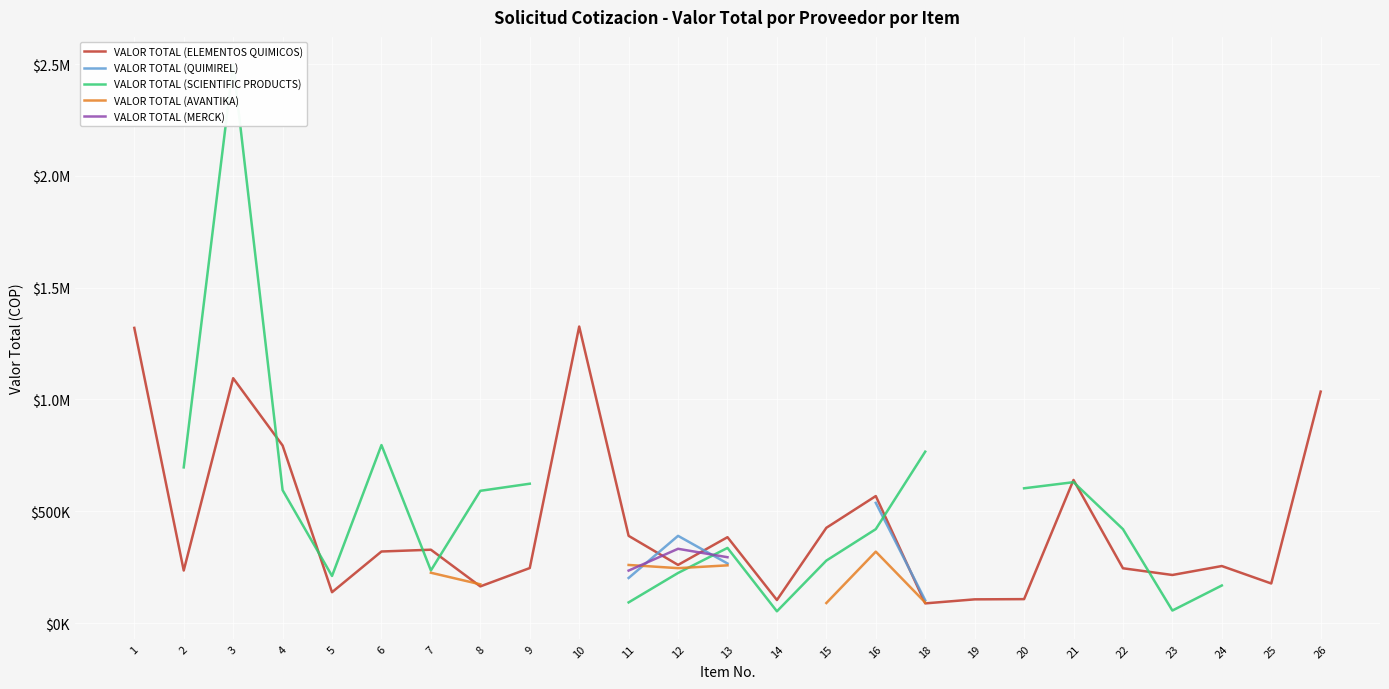

Is this an area chart (filled region under the line)?

No